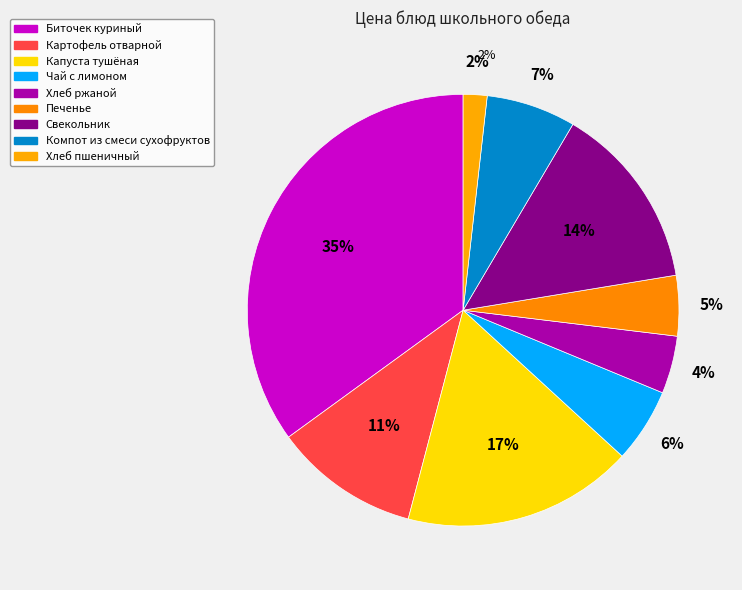

Which slice is the smallest?

Хлеб пшеничный